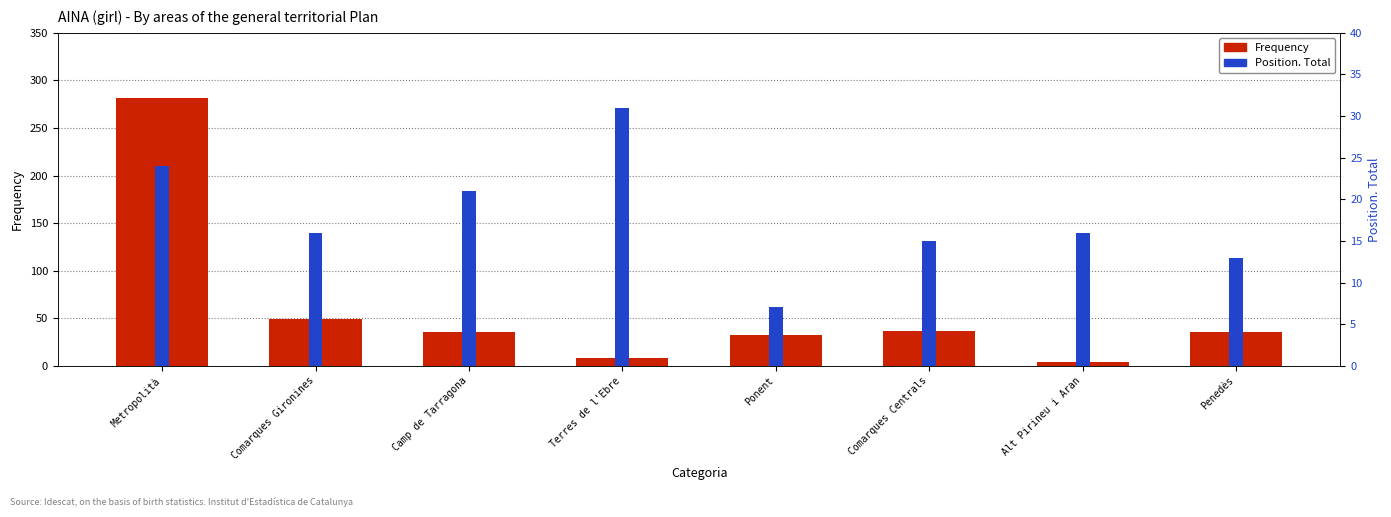

What is the average value of the Position. Total series?

18